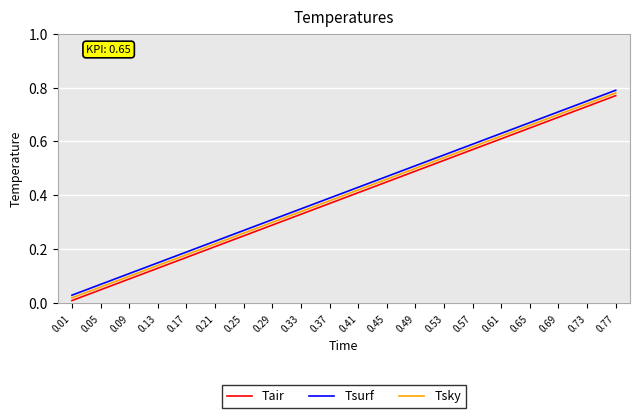

Is it true that Tsky equals 0.5 at 0.45?

True